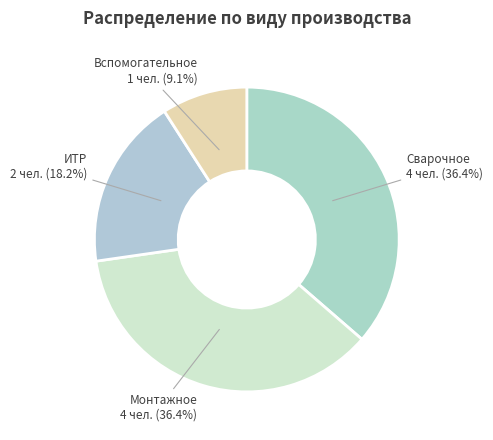

Count the number of slices in the pie.

4